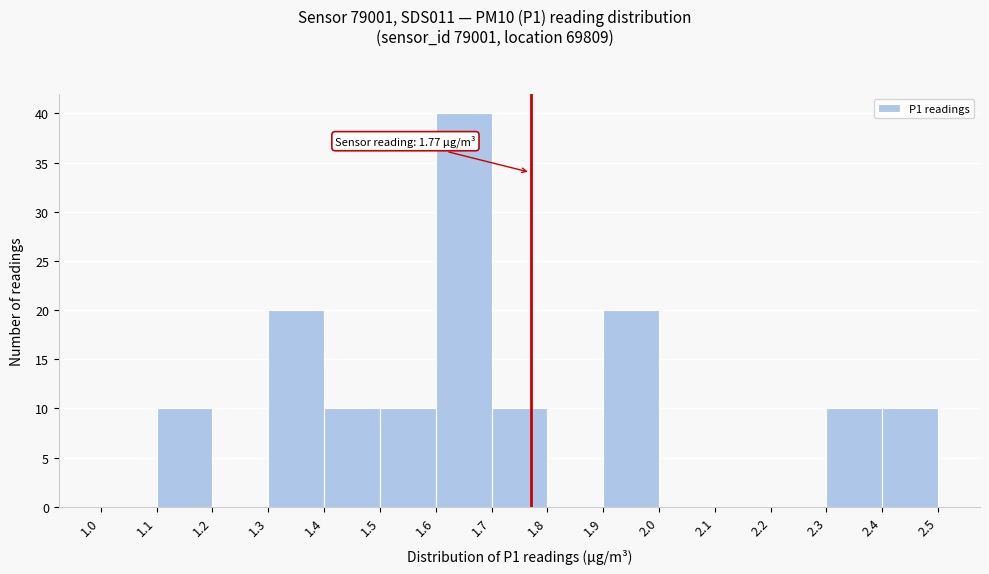

Over which range of the x-axis is the bar tallest?

1.6 to 1.7